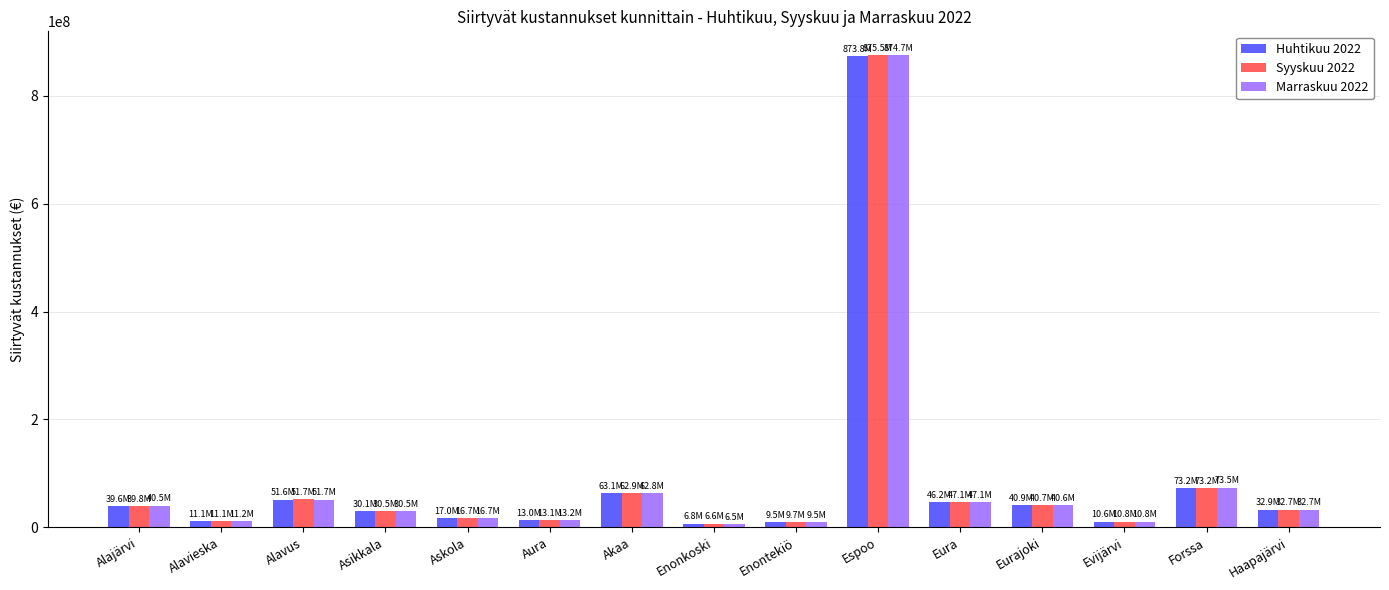

At which category is the sum across all series the highest?

Espoo